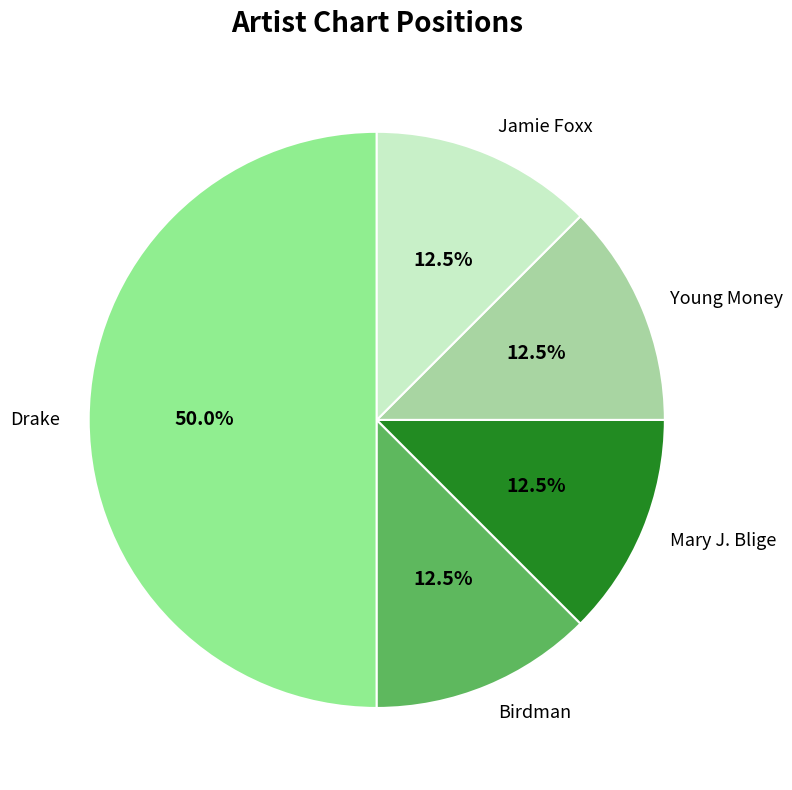

Is Birdman the majority of the pie?

No